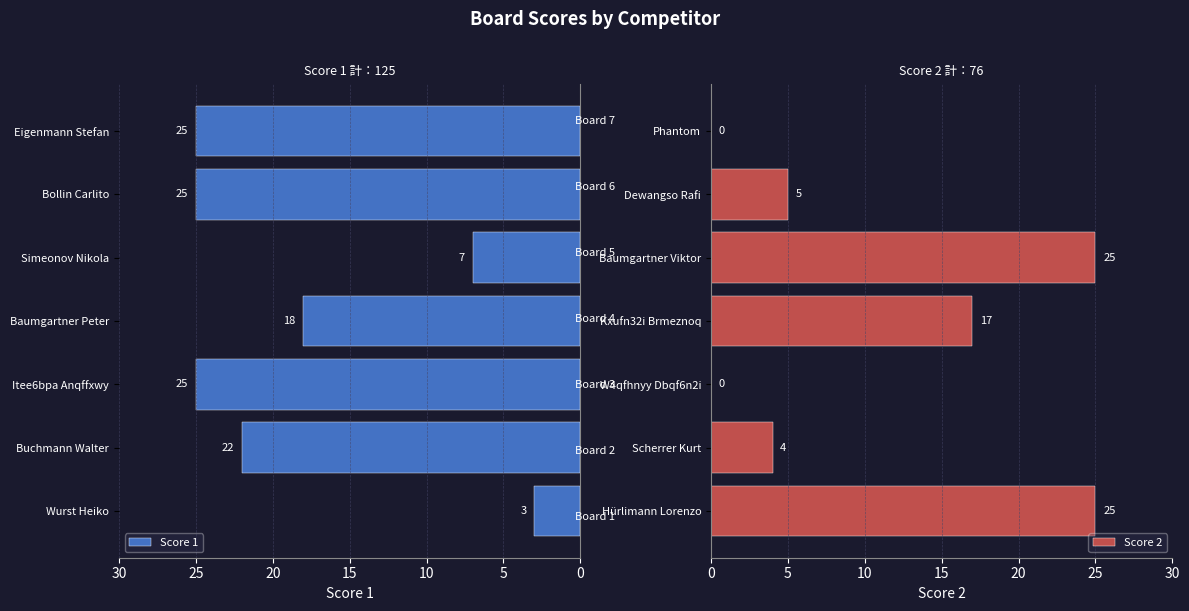

What is the sum of the Score 2 values at Baumgartner Viktor and Phantom?

25